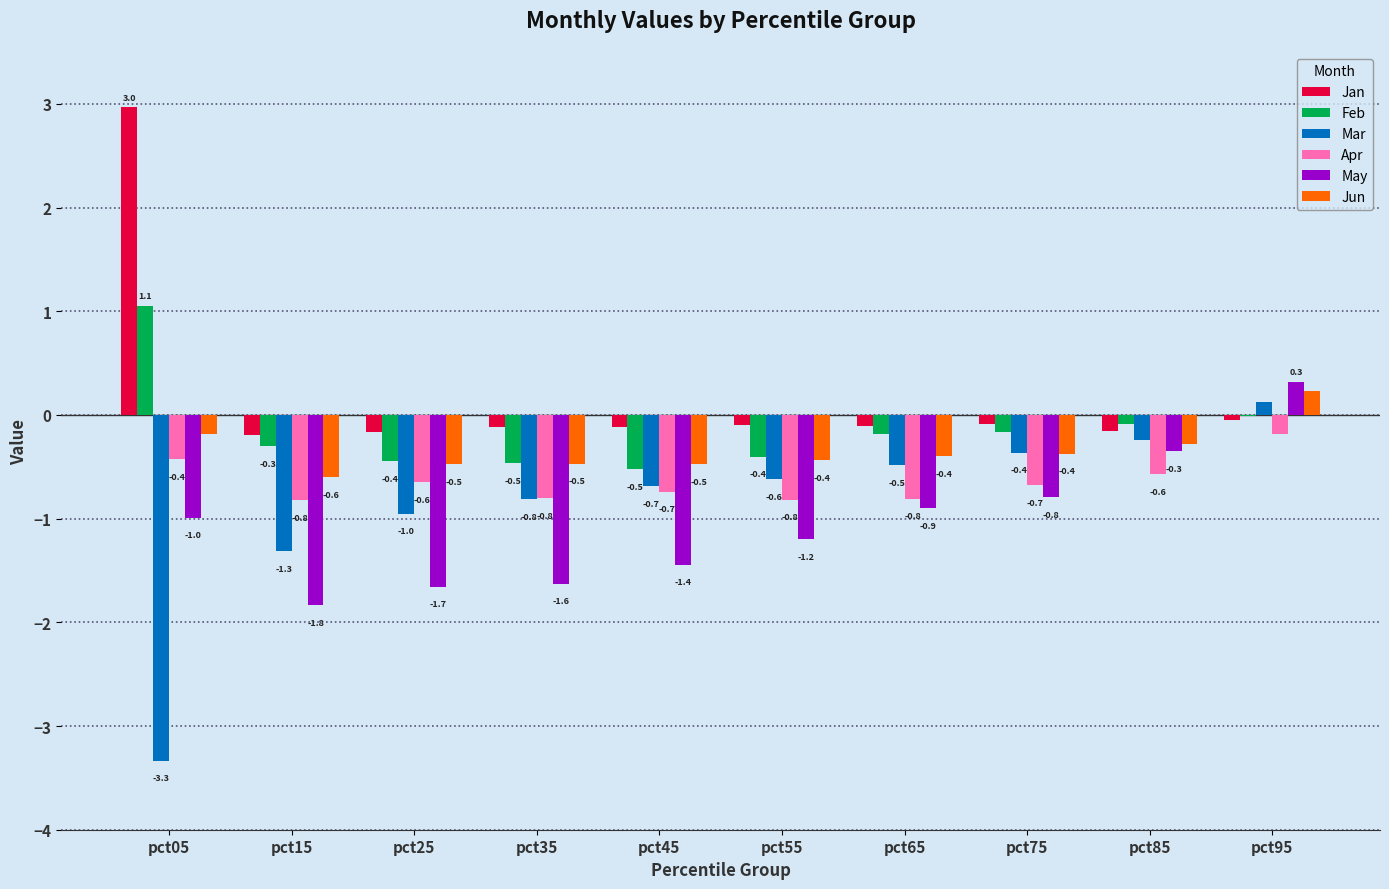

Which category has the highest value across all series?

pct05